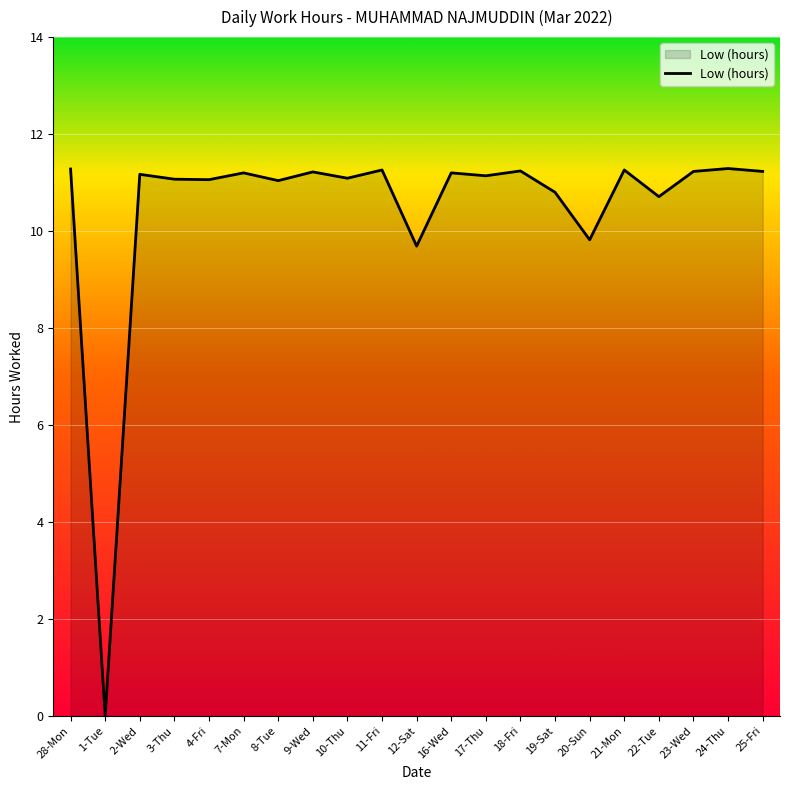

What is the greatest value displayed?

11.3